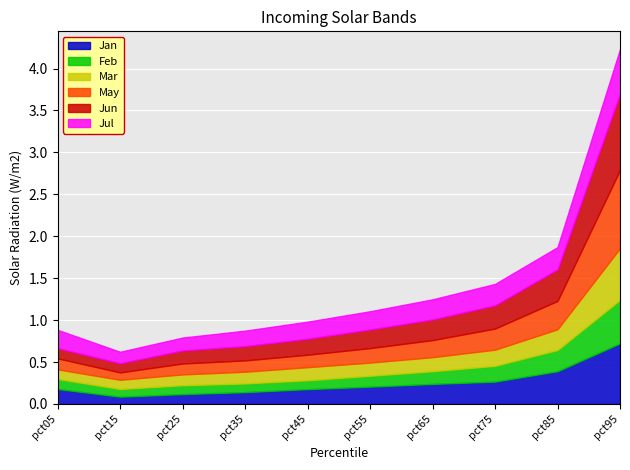

True or false: Feb and Jul intersect in this chart.

False